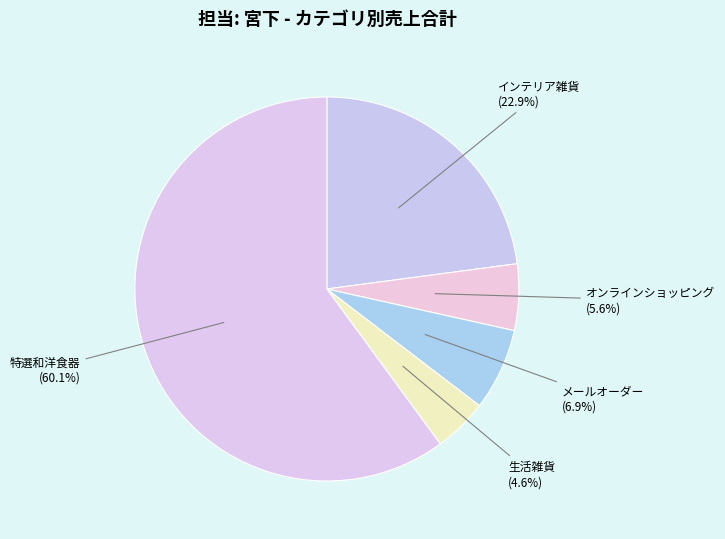

The メールオーダー slice represents 7% of the pie. True or false?

True